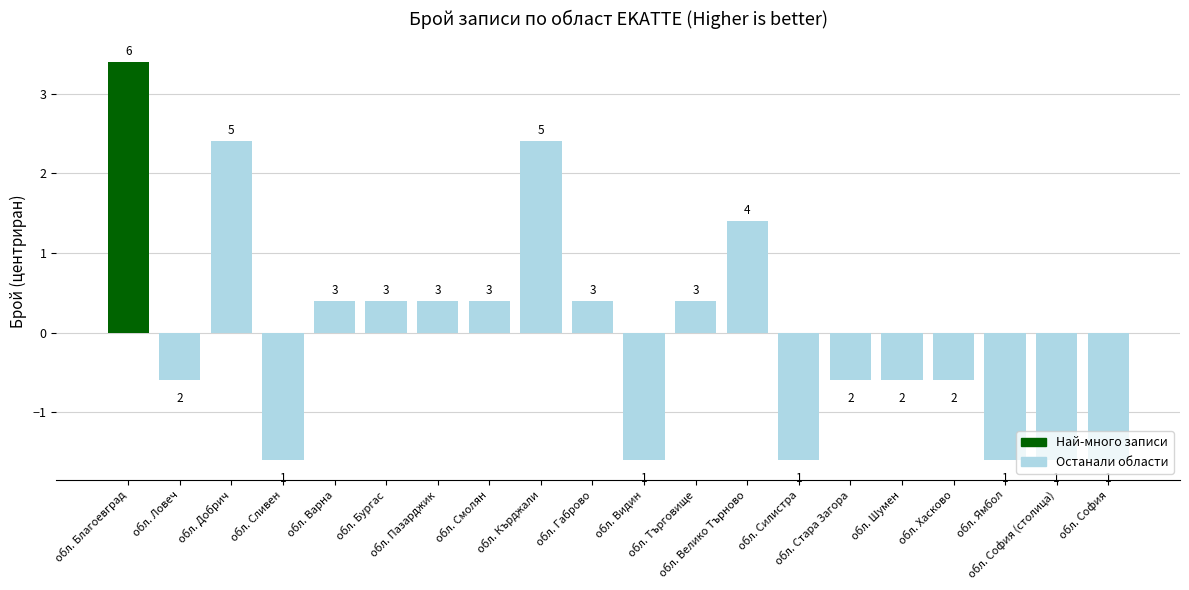

How many bars are there in total?

20